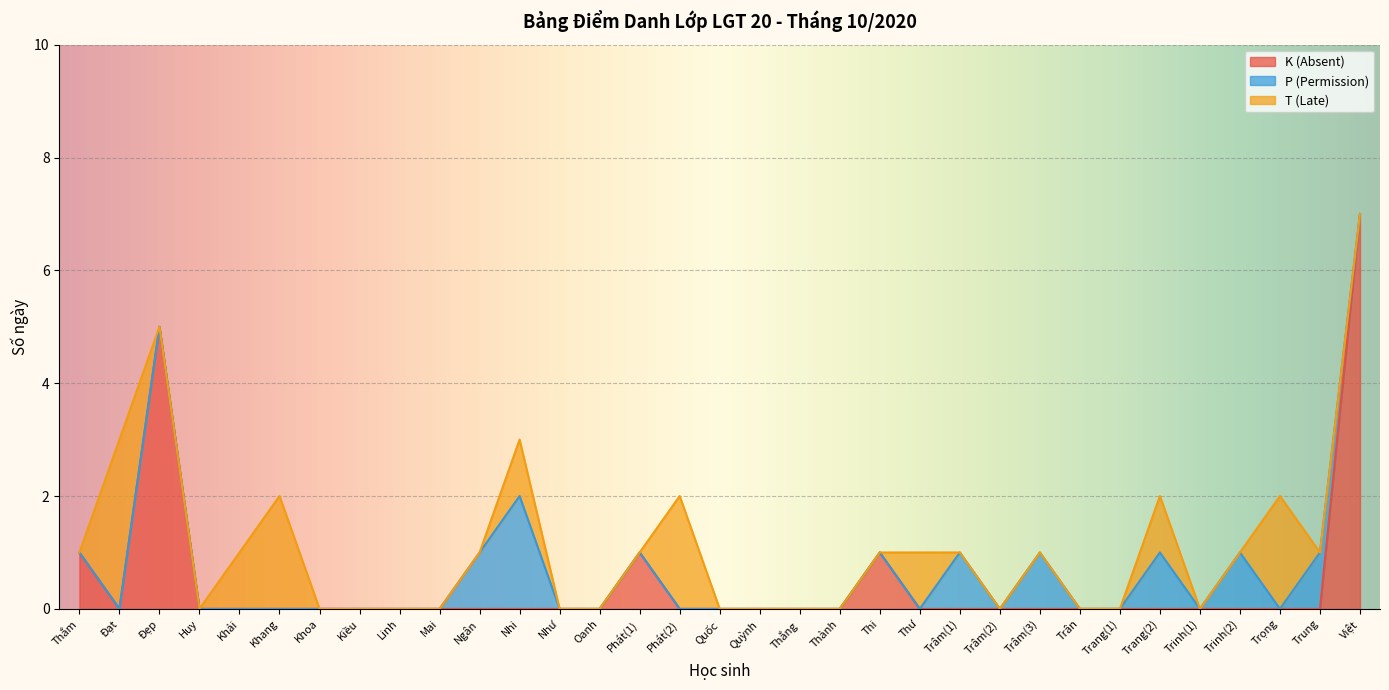

Reading left to right, list all the values displayed in this chart.

K (Absent): Thắm=1	Đạt=0	Đẹp=5	Huy=0	Khải=0	Khang=0	Khoa=0	Kiều=0	Linh=0	Mai=0	Ngân=0	Nhi=0	Như=0	Oanh=0	Phát(1)=1	Phát(2)=0	Quốc=0	Quỳnh=0	Thắng=0	Thành=0	Thi=1	Thư=0	Trâm(1)=0	Trâm(2)=0	Trâm(3)=0	Trân=0	Trang(1)=0	Trang(2)=0	Trinh(1)=0	Trinh(2)=0	Trọng=0	Trung=0	Việt=7
P (Permission): Thắm=0	Đạt=0	Đẹp=0	Huy=0	Khải=0	Khang=0	Khoa=0	Kiều=0	Linh=0	Mai=0	Ngân=1	Nhi=2	Như=0	Oanh=0	Phát(1)=0	Phát(2)=0	Quốc=0	Quỳnh=0	Thắng=0	Thành=0	Thi=0	Thư=0	Trâm(1)=1	Trâm(2)=0	Trâm(3)=1	Trân=0	Trang(1)=0	Trang(2)=1	Trinh(1)=0	Trinh(2)=1	Trọng=0	Trung=1	Việt=0
T (Late): Thắm=0	Đạt=3	Đẹp=0	Huy=0	Khải=1	Khang=2	Khoa=0	Kiều=0	Linh=0	Mai=0	Ngân=0	Nhi=1	Như=0	Oanh=0	Phát(1)=0	Phát(2)=2	Quốc=0	Quỳnh=0	Thắng=0	Thành=0	Thi=0	Thư=1	Trâm(1)=0	Trâm(2)=0	Trâm(3)=0	Trân=0	Trang(1)=0	Trang(2)=1	Trinh(1)=0	Trinh(2)=0	Trọng=2	Trung=0	Việt=0